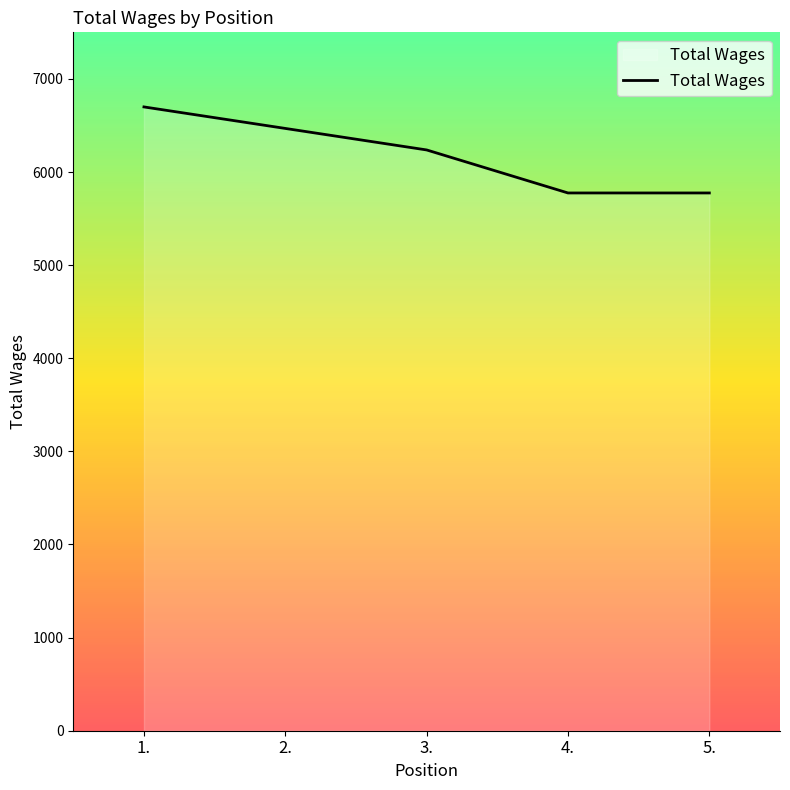

What is the maximum value shown in the chart?

6699